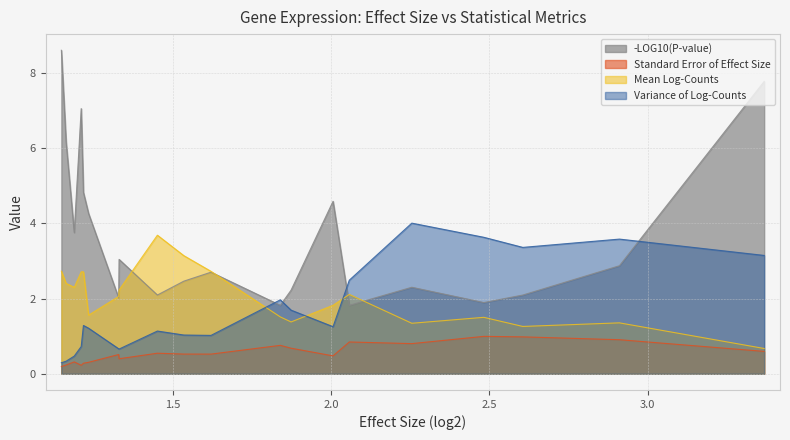

What is the highest value of the Mean Log-Counts series?

3.7